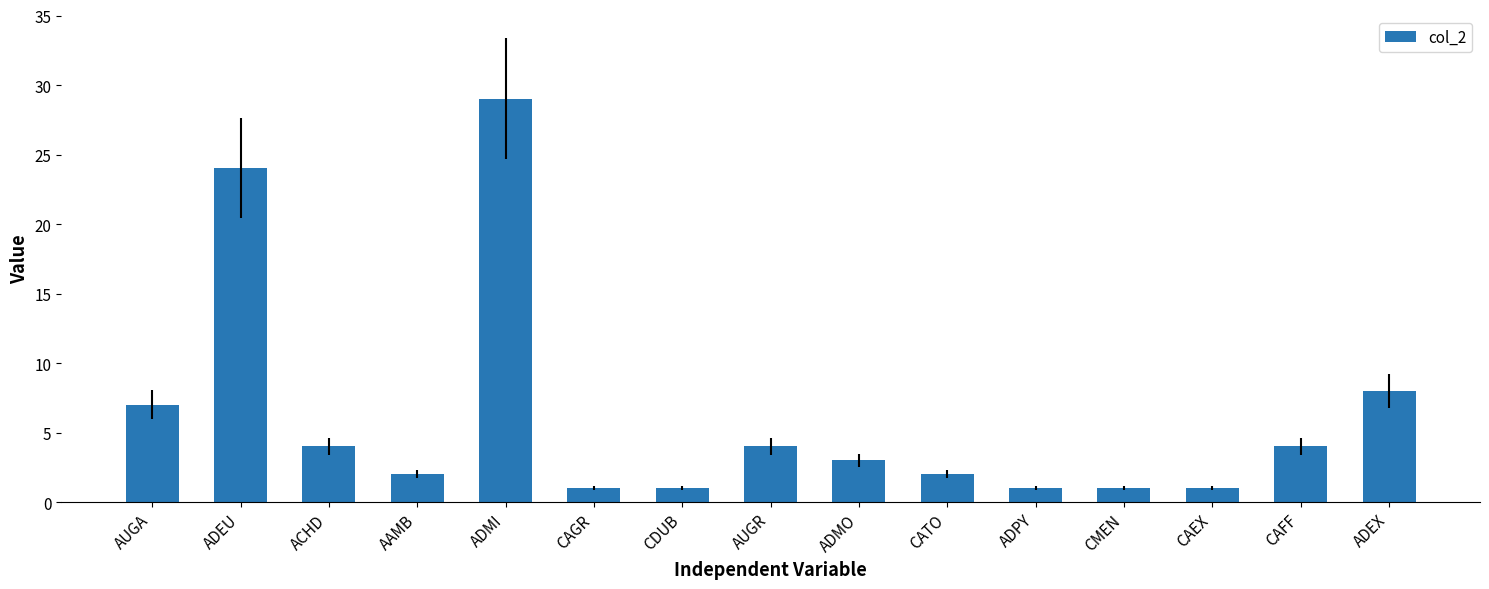

What is the ratio of the value at AAMB to the value at CMEN?

2.0